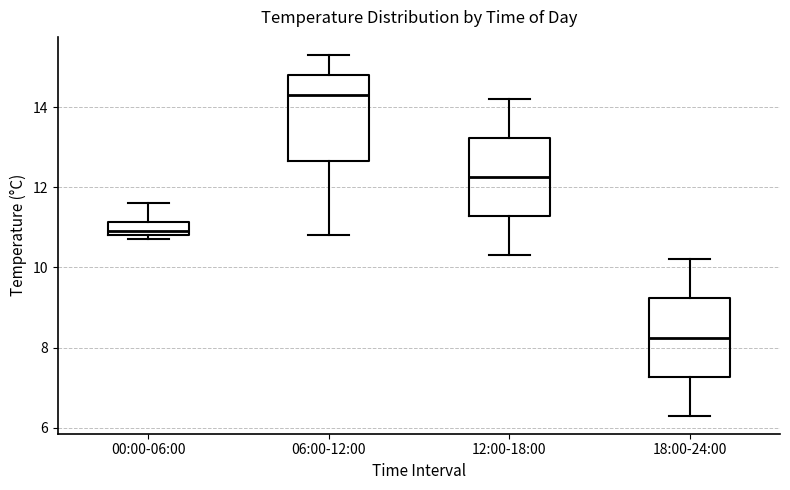

Where is the upper edge of the box for 18:00-24:00 on the y-axis? The values are not printed on the chart, so give them approximately, as read against the axis.

9.2